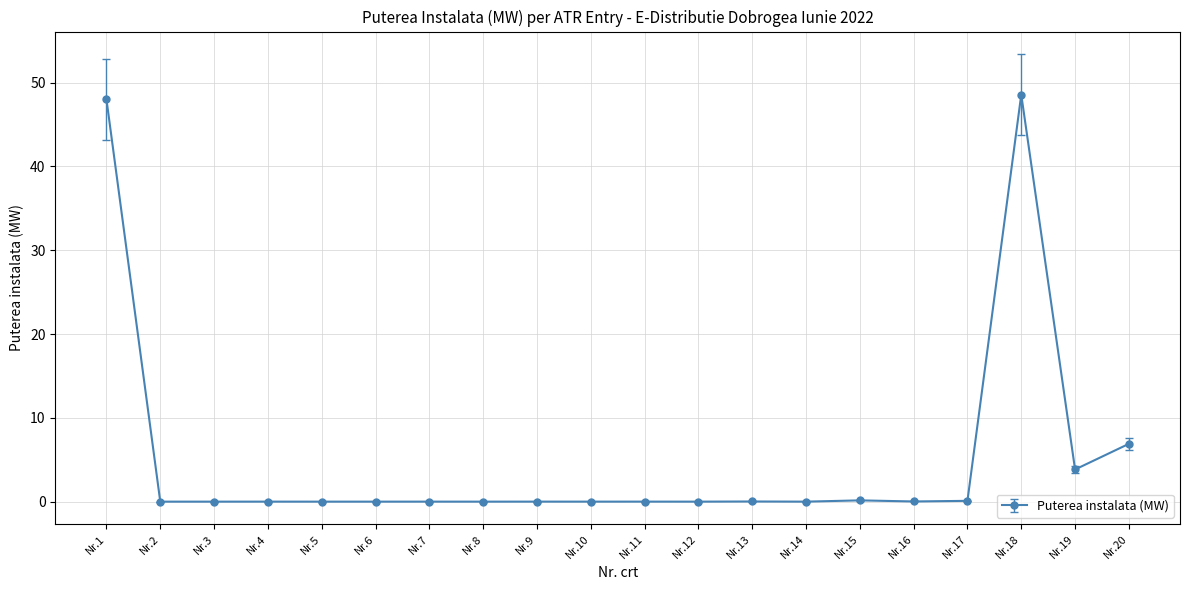

The value at Nr.4 is 0.0. True or false?

True